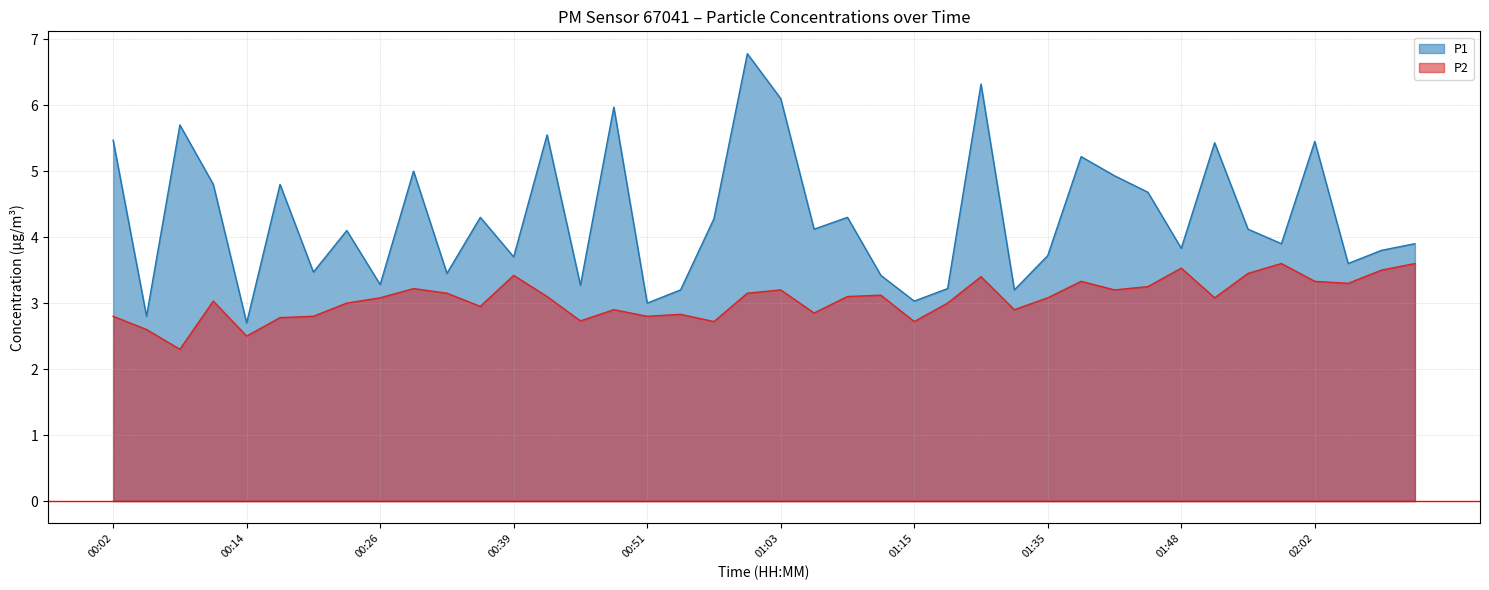

What is the difference between the maximum and minimum values in the P2 series?

1.3